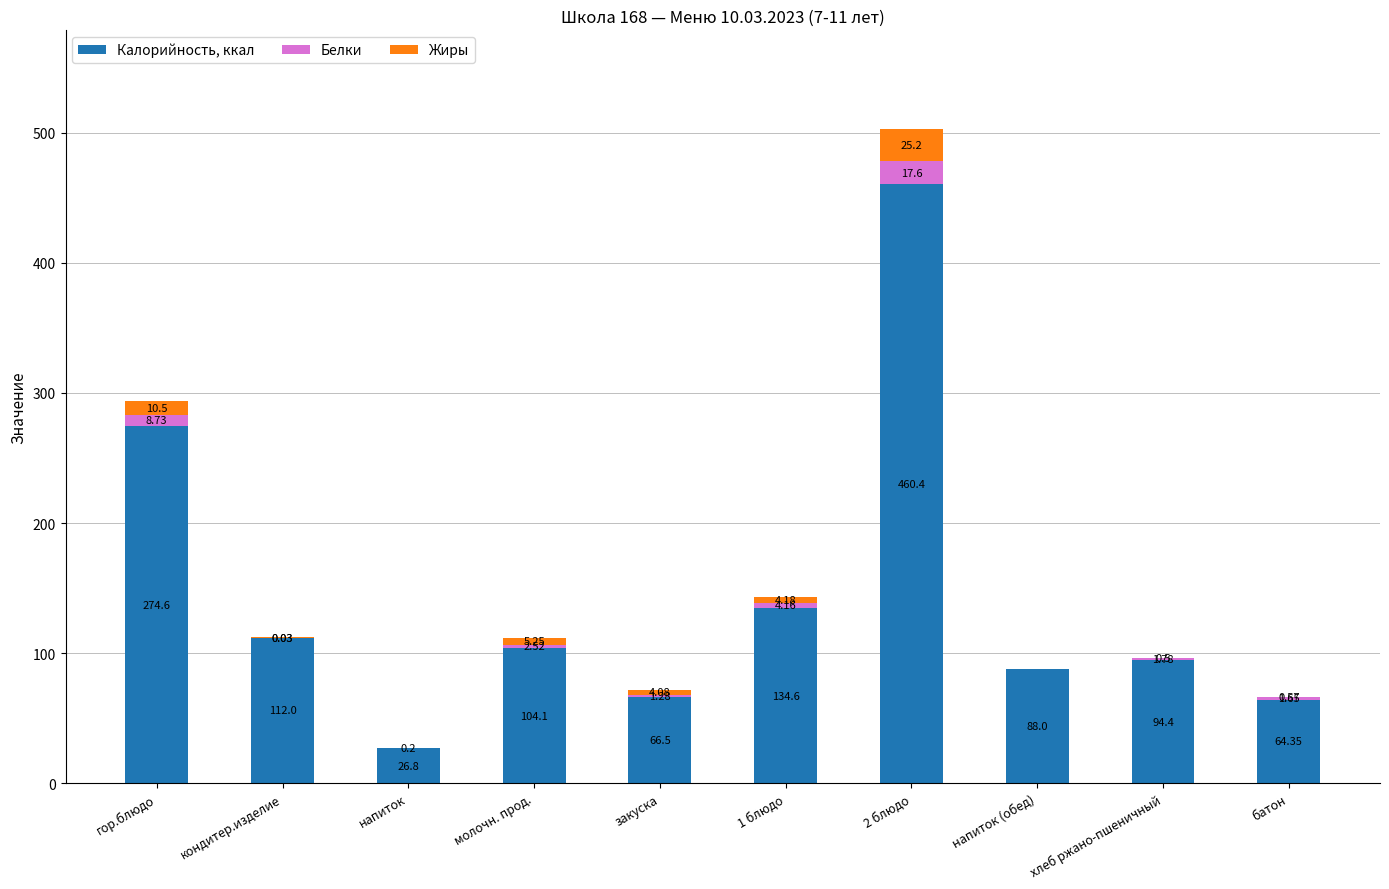

Does the chart contain stacked bars?

Yes